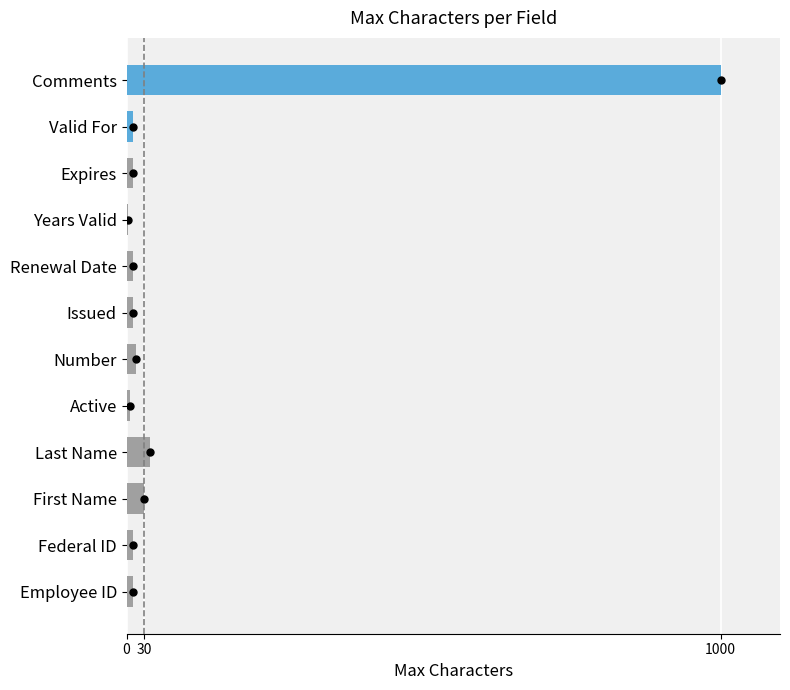

Are the bars horizontal?

Yes